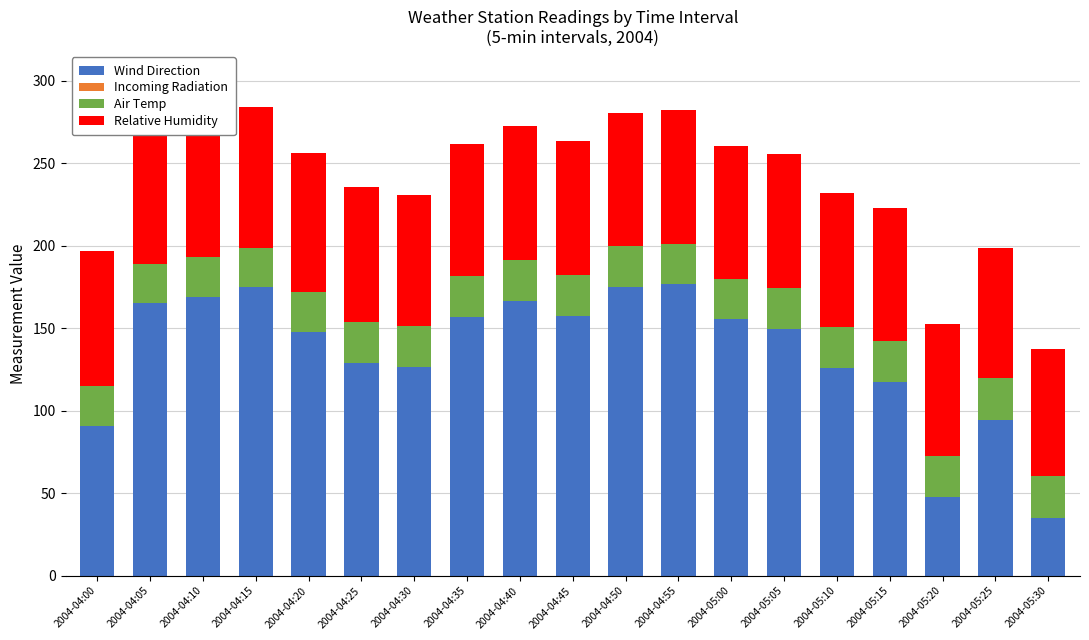

Which category has the lowest value in the Wind Direction series?

2004-05:30